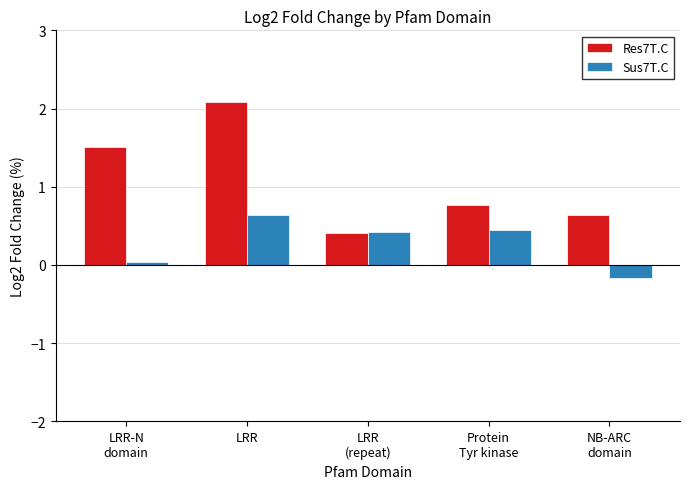

What are all the series names shown in the legend?

Res7T.C, Sus7T.C